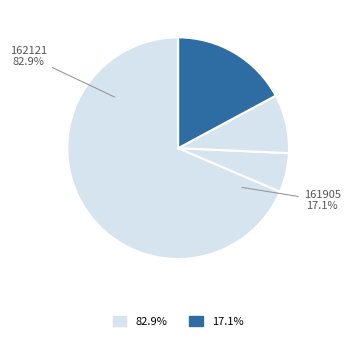

Does 162121 represent more than half of the total?

Yes